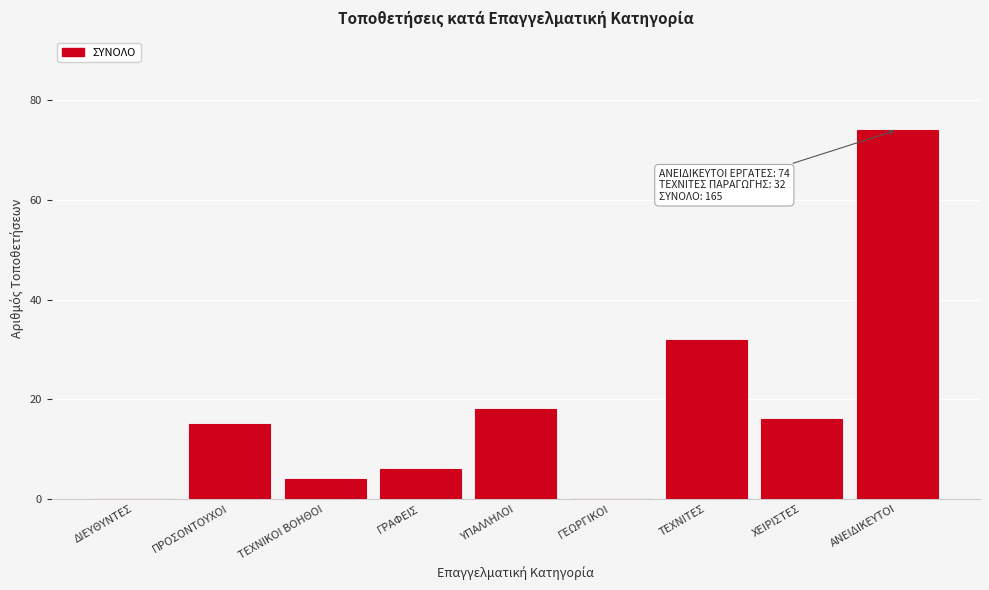

Reading right to left, list all the values displayed in this chart.

ΑΝΕΙΔΙΚΕΥΤΟΙ=74	ΧΕΙΡΙΣΤΕΣ=16	ΤΕΧΝΙΤΕΣ=32	ΓΕΩΡΓΙΚΟΙ=0	ΥΠΑΛΛΗΛΟΙ=18	ΓΡΑΦΕΙΣ=6	ΤΕΧΝΙΚΟΙ ΒΟΗΘΟΙ=4	ΠΡΟΣΟΝΤΟΥΧΟΙ=15	ΔΙΕΥΘΥΝΤΕΣ=0